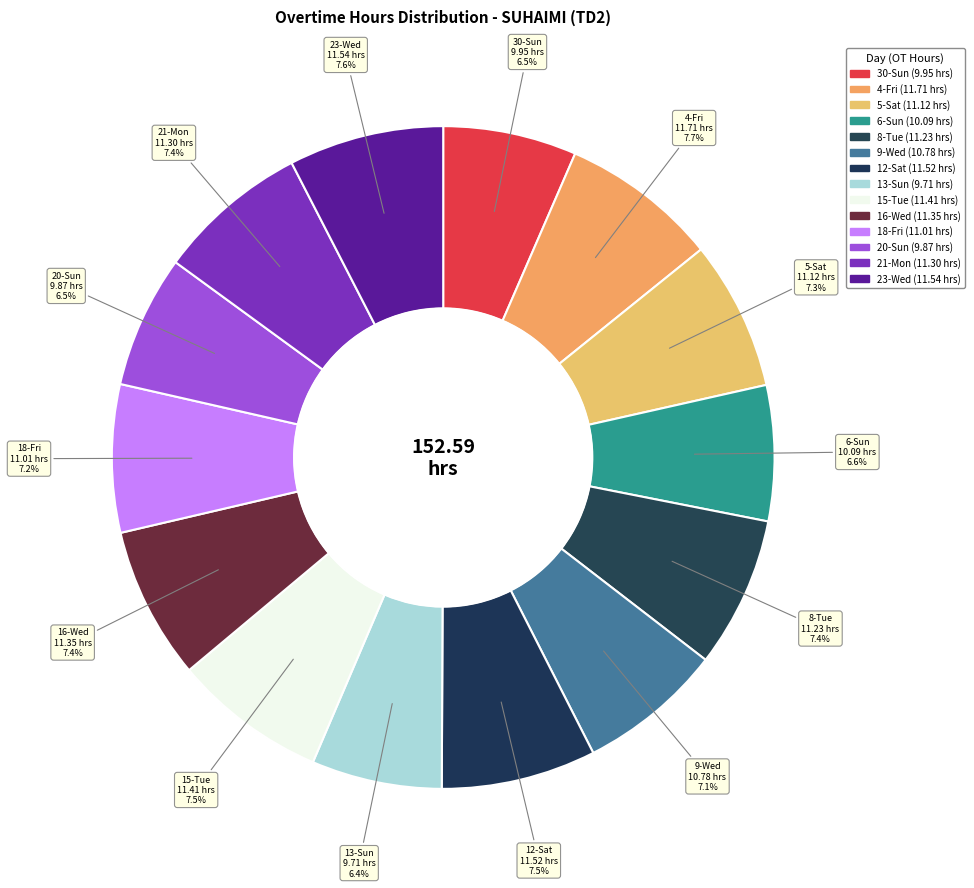

To the nearest percent, what portion does 30-Sun represent?

7%